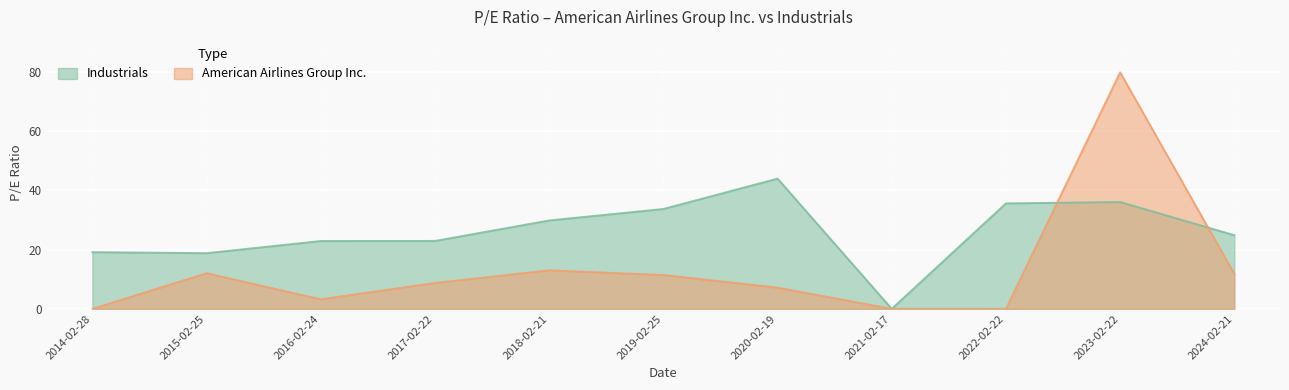

At 2018-02-21, list the series in order from largest to smallest.

Industrials, American Airlines Group Inc.